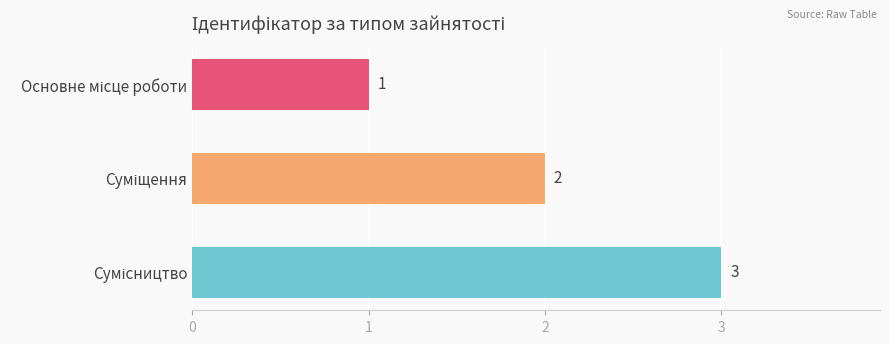

What is the sum of all values?

6